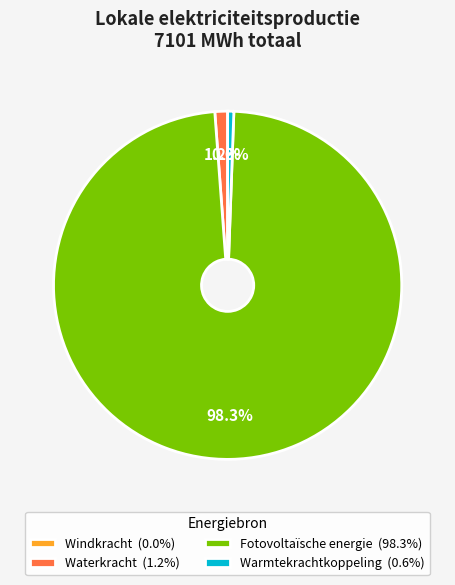

Which has a higher value, Waterkracht (1.2%) or Warmtekrachtkoppeling (0.6%)?

Waterkracht (1.2%)